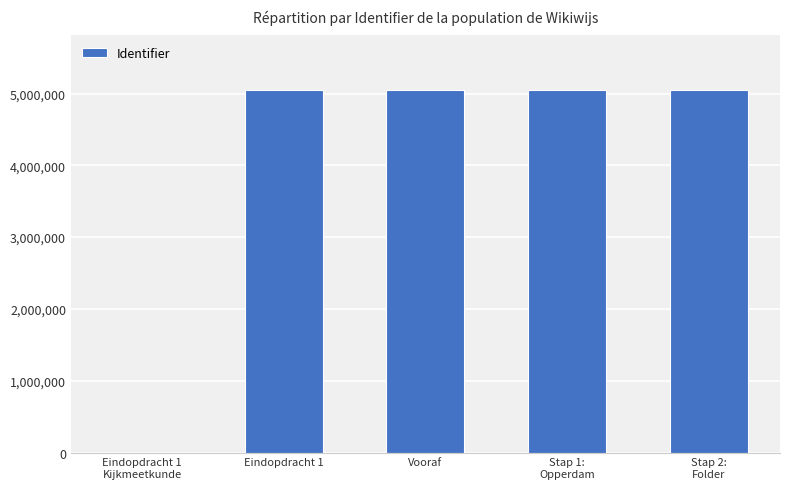

What is the sum of all values?

20206095